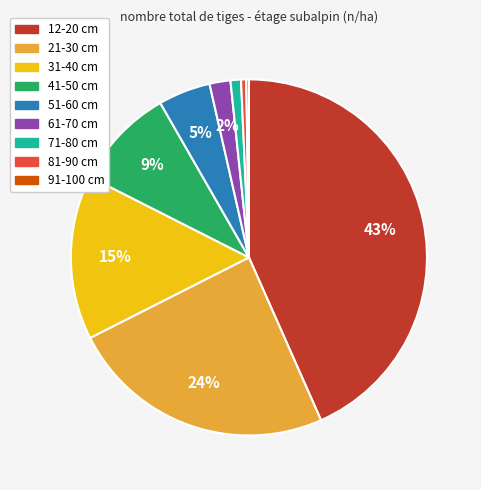

To the nearest percent, what is the difference between the largest and smallest slice percentages?

43%